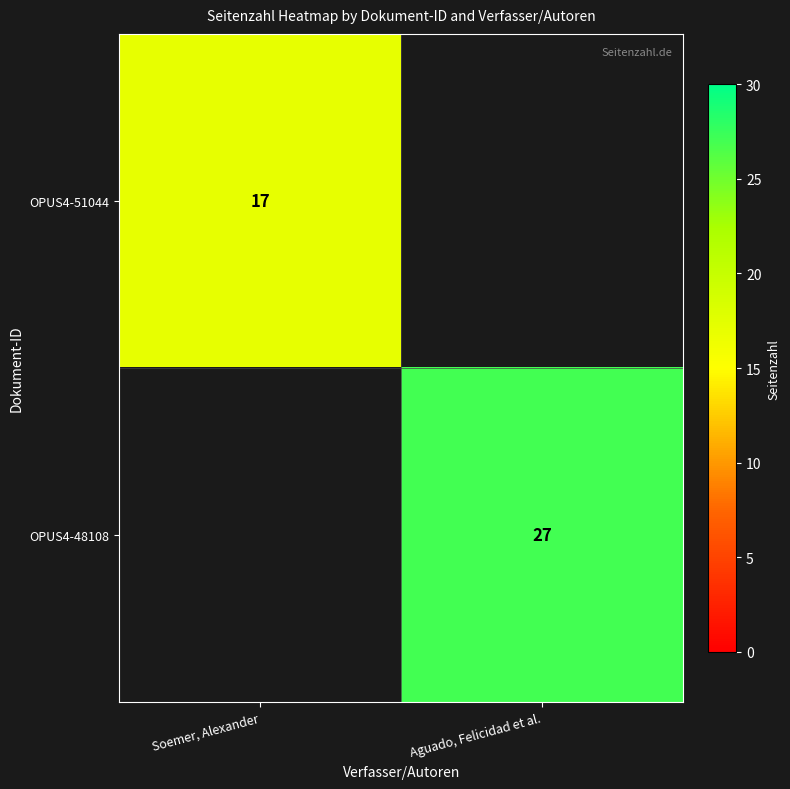

True or false: OPUS4-48108 has a value of 27 at Aguado, Felicidad et al..

True